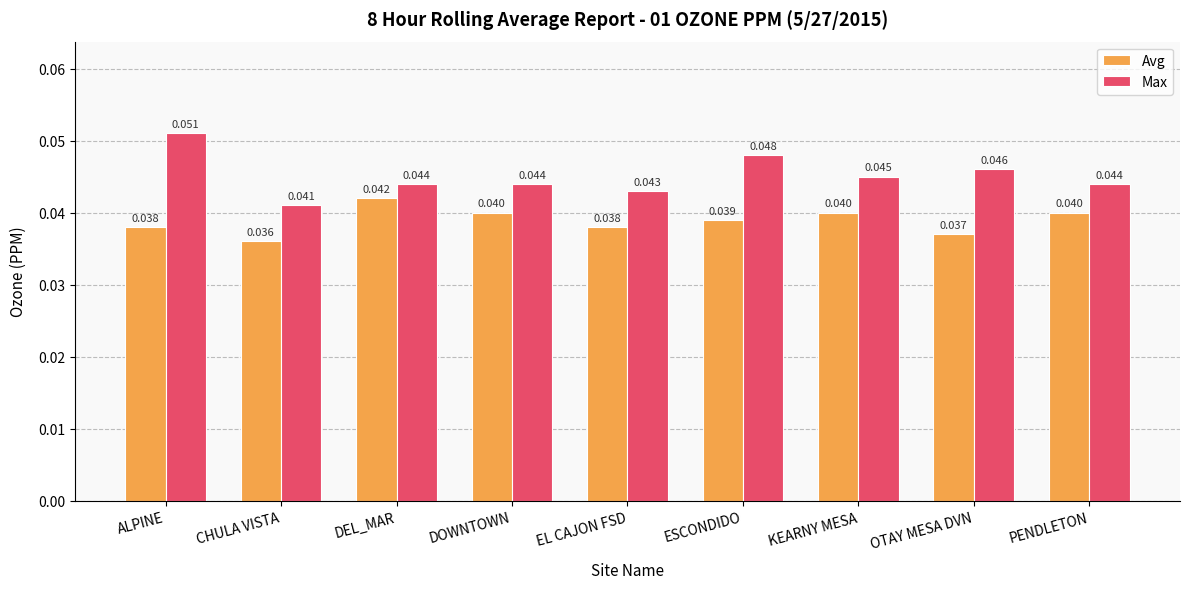

At which category is the sum across all series the highest?

ALPINE